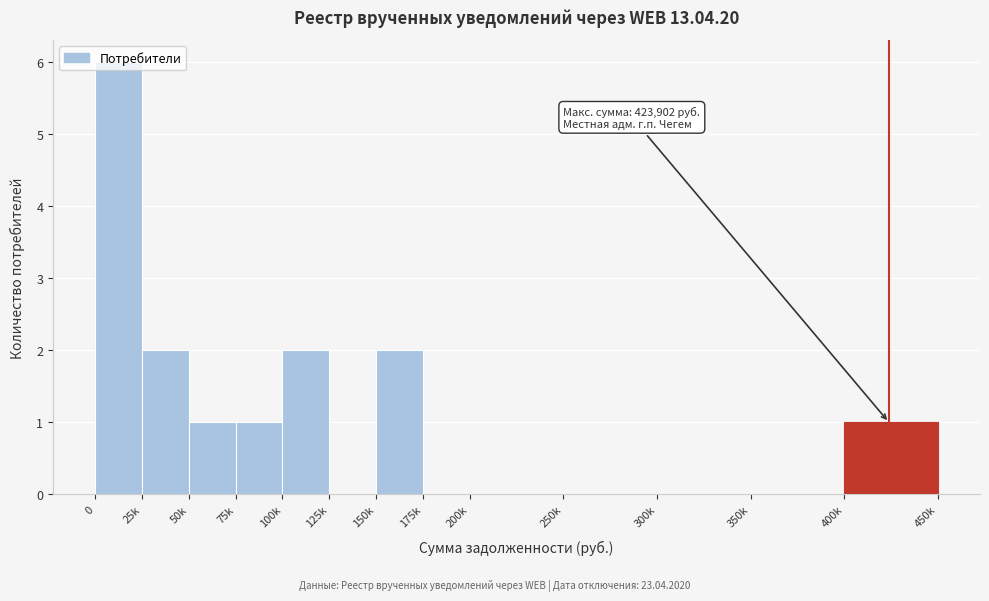

Between 50k and 25k, which is larger?

25k